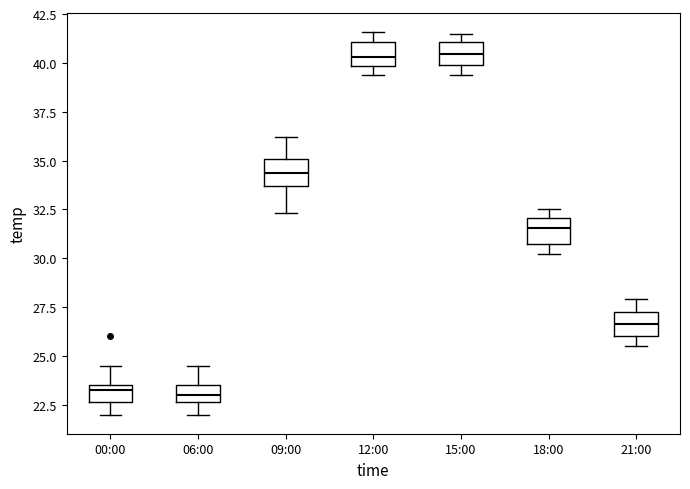

Reading left to right, read every box against the y-axis: the position of its median line, the range the box covers, and the ends of its whiskers. The values are not printed on the chart, so give them approximately, as read against the axis.

00:00: median 23.5 (just below the box's upper edge), box 22.5 to 23.5, whiskers 22.0 to 24.5
06:00: median 23.0, box 22.5 to 23.5, whiskers 22.0 to 24.5
09:00: median 34.5, box 33.5 to 35.0, whiskers 32.5 to 36.0
12:00: median 40.5, box 40.0 to 41.0, whiskers 39.5 to 41.5
15:00: median 40.5, box 40.0 to 41.0, whiskers 39.5 to 41.5
18:00: median 31.5, box 30.5 to 32.0, whiskers 30.0 to 32.5
21:00: median 26.5, box 26.0 to 27.5, whiskers 25.5 to 28.0